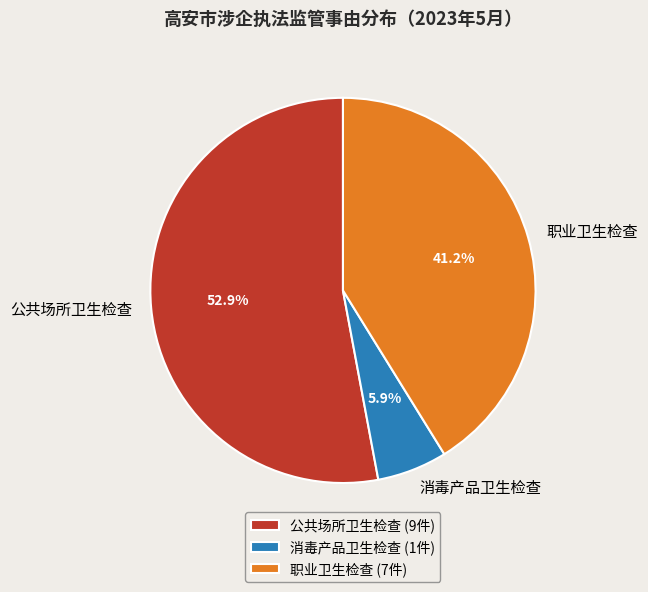

To the nearest percent, what portion does 消毒产品卫生检查 represent?

6%